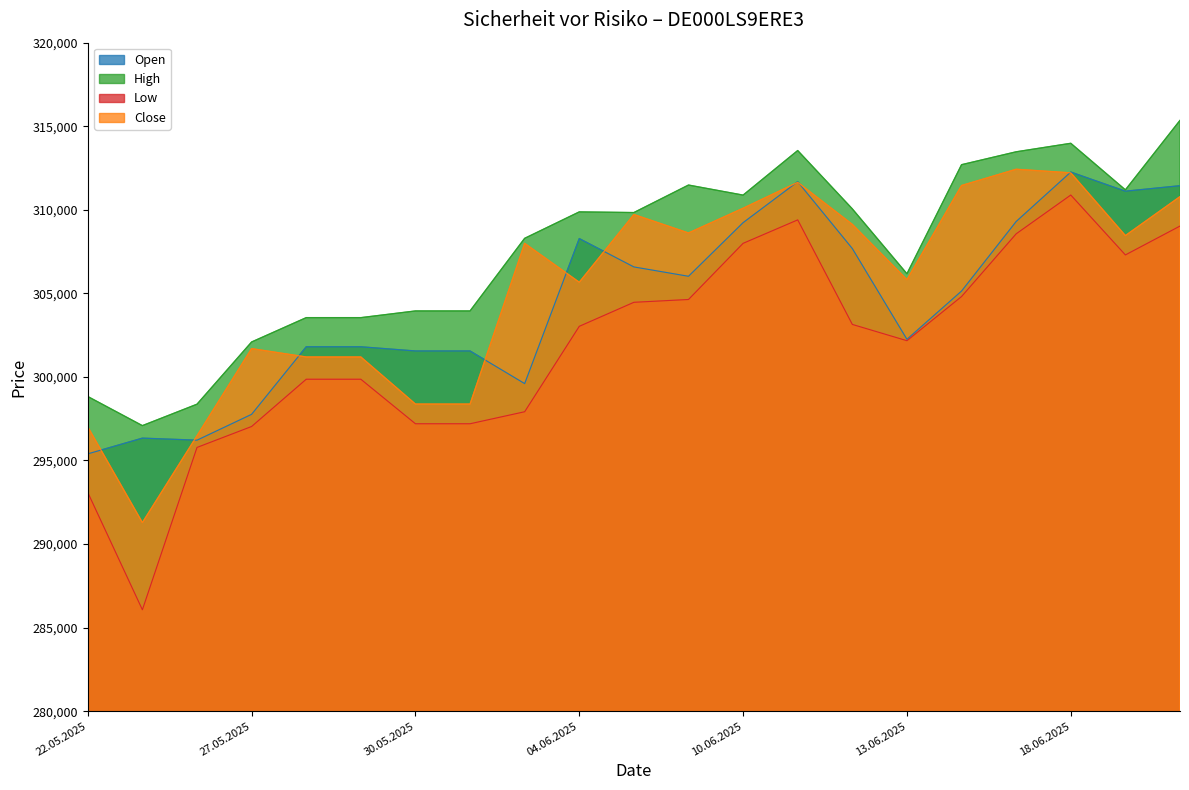

The Close series shows 518446 at 19.06.2025. True or false?

False